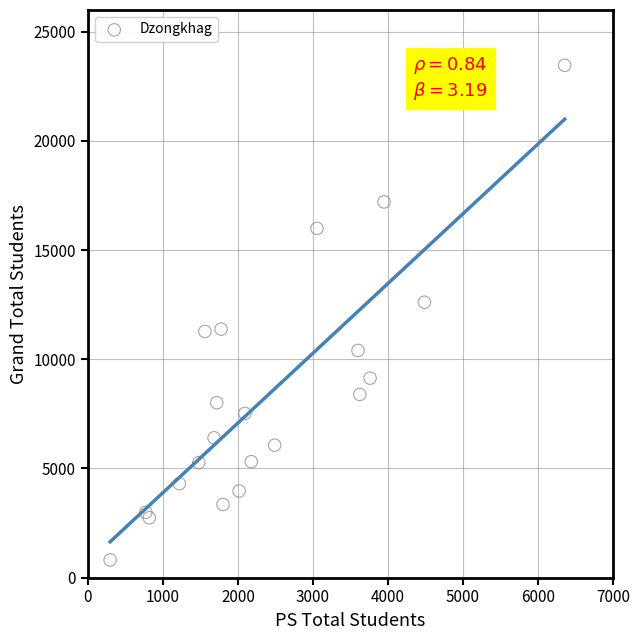

What Y value in the scatter plot is closest to 12138?

12615